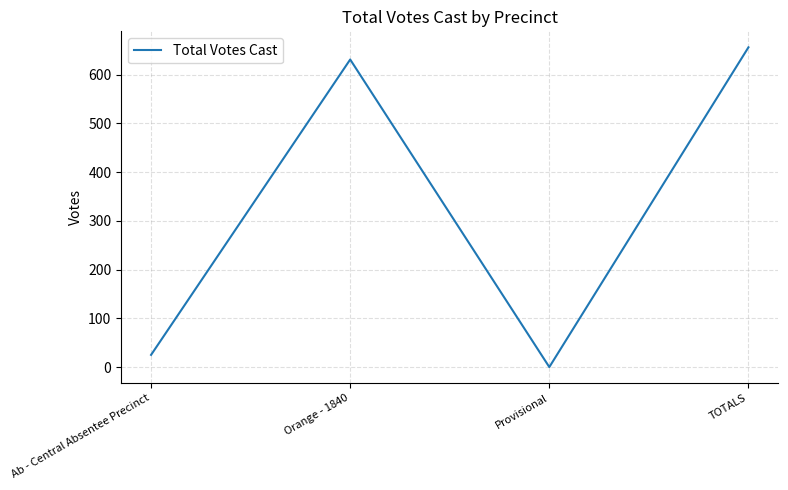

How many values are below 631?

2